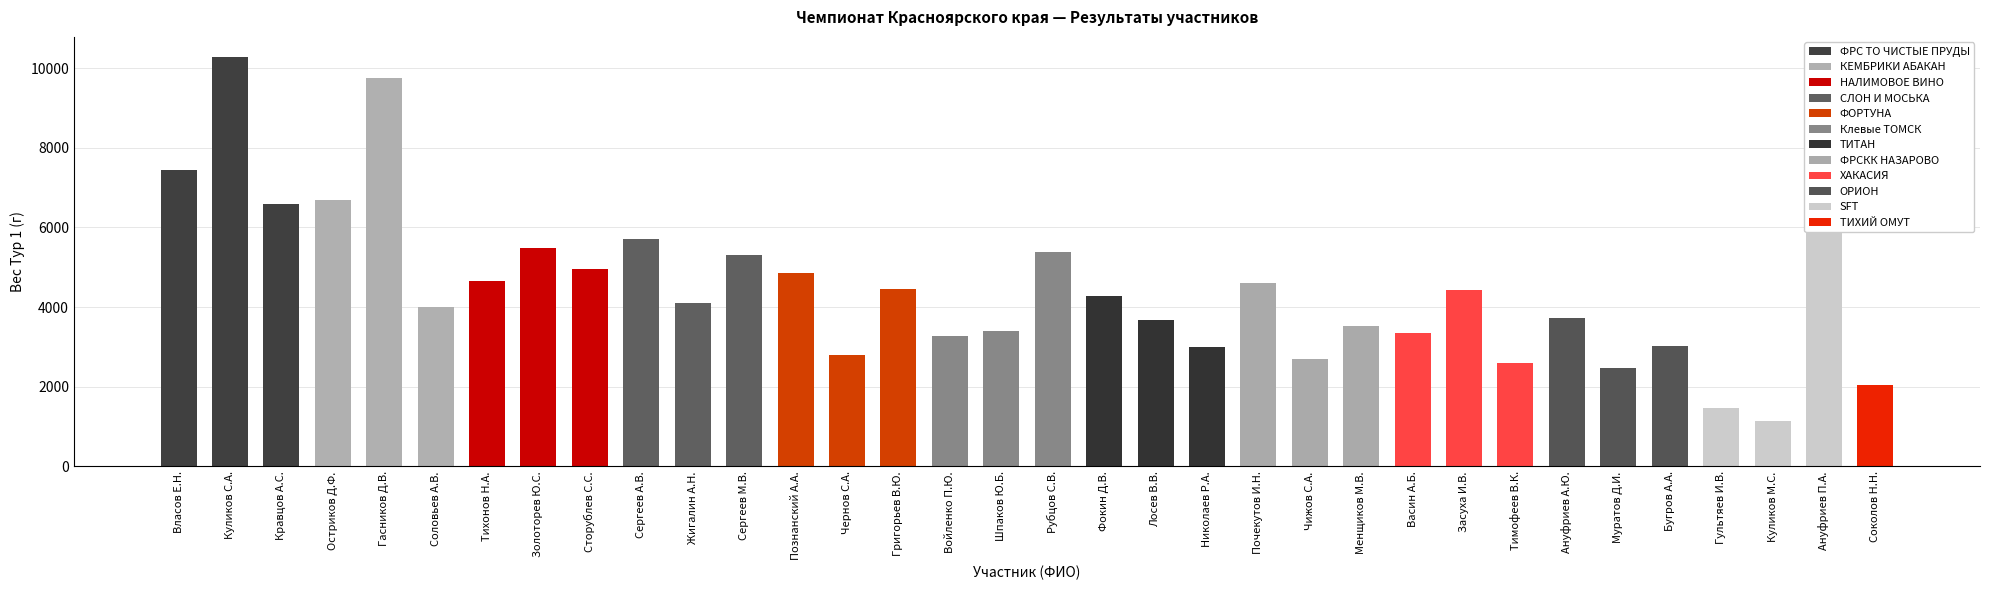

Reading left to right, extract all data points from this chart.

Сум.бал.лич.: Власов Е.Н.=7454	Куликов С.А.=10272	Кравцов А.С.=6592	Остриков Д.Ф.=6694	Гасников Д.В.=9750	Соловьев А.В.=4004	Тихонов Н.А.=4652	Золоторев Ю.С.=5480	Сторублев С.С.=4956	Сергеев А.В.=5702	Жигалин А.Н.=4098	Сергеев М.В.=5306	Познанский А.А.=4864	Чернов С.А.=2792	Григорьев В.Ю.=4464	Войленко П.Ю.=3276	Шпаков Ю.Б.=3394	Рубцов С.В.=5380	Фокин Д.В.=4274	Лосев В.В.=3678	Николаев Р.А.=3008	Почекутов И.Н.=4608	Чижов С.А.=2688	Менщиков М.В.=3532	Васин А.Б.=3358	Засуха И.В.=4440	Тимофеев В.К.=2592	Ануфриев А.Ю.=3724	Муратов Д.И.=2480	Бугров А.А.=3018	Гультяев И.В.=1474	Куликов М.С.=1134	Ануфриев П.А.=7550	Соколов Н.Н.=2040
Вес Тур 1: Власов Е.Н.=7454	Куликов С.А.=10272	Кравцов А.С.=6592	Остриков Д.Ф.=6694	Гасников Д.В.=9750	Соловьев А.В.=4004	Тихонов Н.А.=4652	Золоторев Ю.С.=5480	Сторублев С.С.=4956	Сергеев А.В.=5702	Жигалин А.Н.=4098	Сергеев М.В.=5306	Познанский А.А.=4864	Чернов С.А.=2792	Григорьев В.Ю.=4464	Войленко П.Ю.=3276	Шпаков Ю.Б.=3394	Рубцов С.В.=5380	Фокин Д.В.=4274	Лосев В.В.=3678	Николаев Р.А.=3008	Почекутов И.Н.=4608	Чижов С.А.=2688	Менщиков М.В.=3532	Васин А.Б.=3358	Засуха И.В.=4440	Тимофеев В.К.=2592	Ануфриев А.Ю.=3724	Муратов Д.И.=2480	Бугров А.А.=3018	Гультяев И.В.=1474	Куликов М.С.=1134	Ануфриев П.А.=7550	Соколов Н.Н.=2040